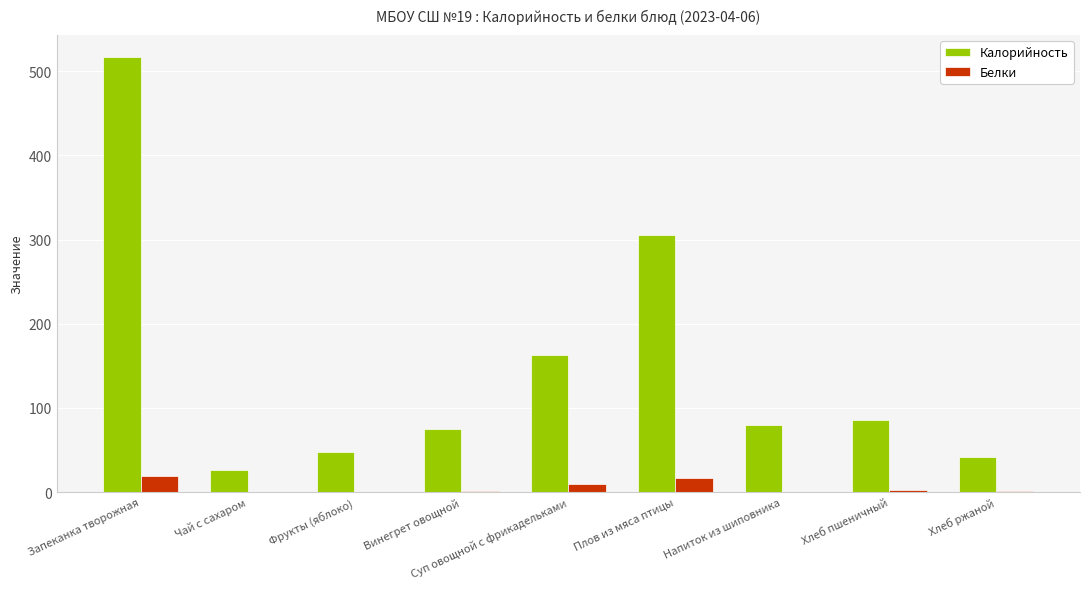

Between Плов из мяса птицы and Хлеб ржаной, which series saw the biggest shift?

Калорийность